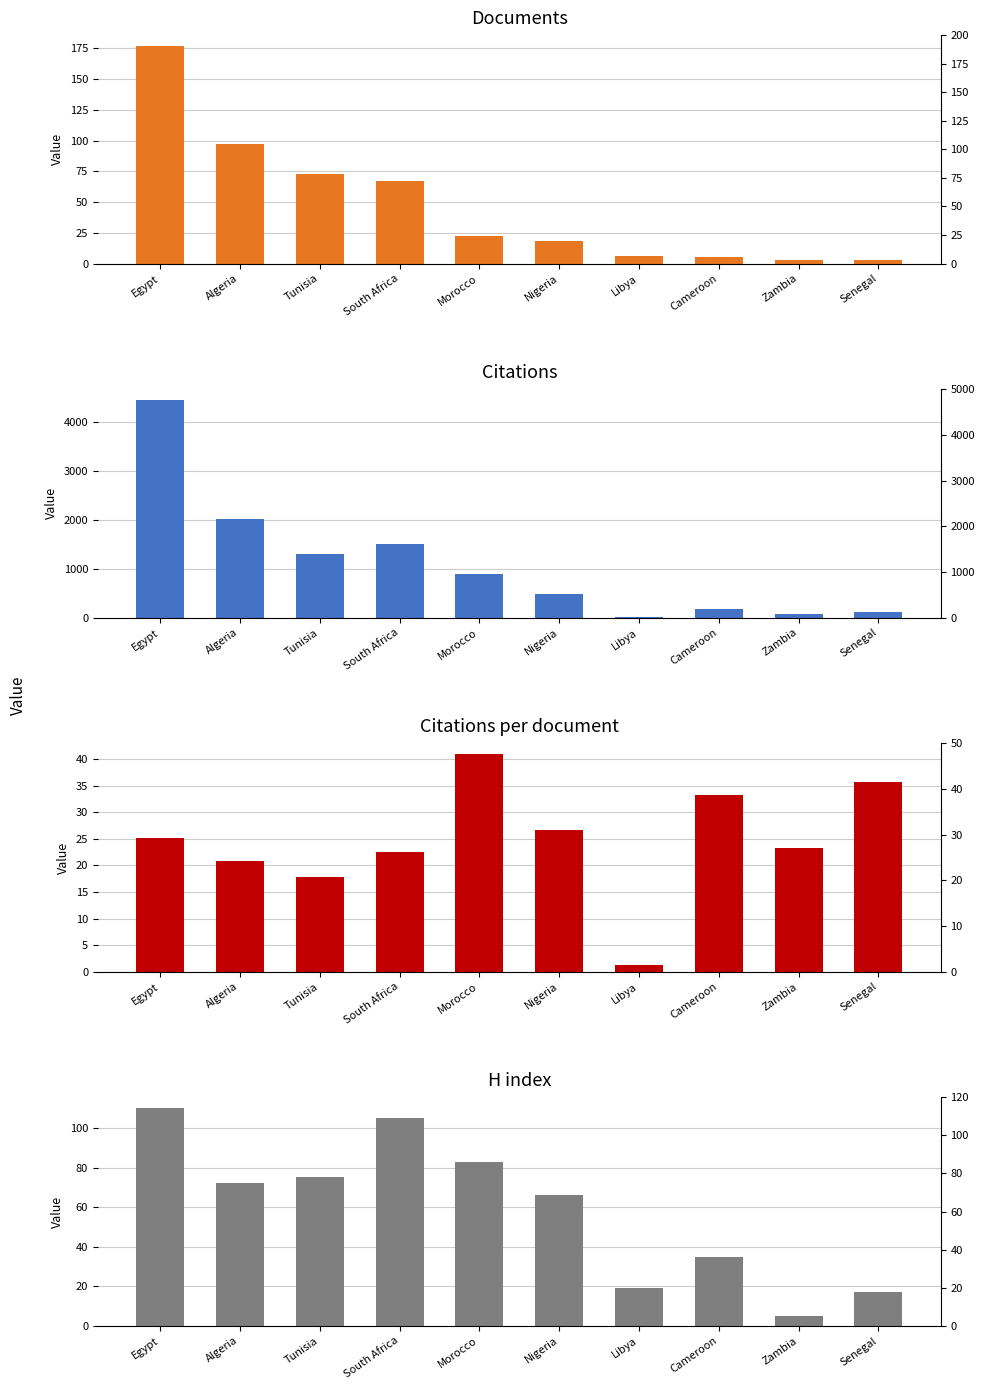

Which has a higher value, Cameroon or Nigeria?

Nigeria